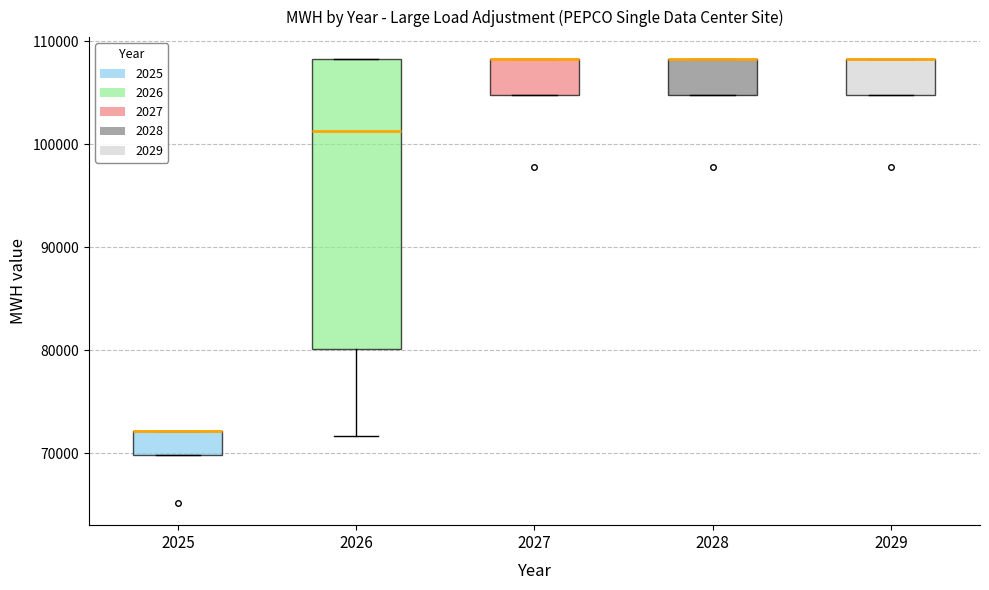

Where is the lower edge of the box at x = 2025 on the y-axis? The values are not printed on the chart, so give them approximately, as read against the axis.

70000